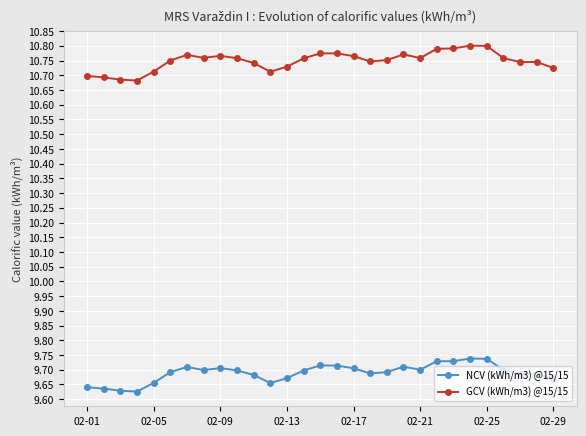

Count the NCV (kWh/m3) @15/15 values in the range 9 to 10.

29